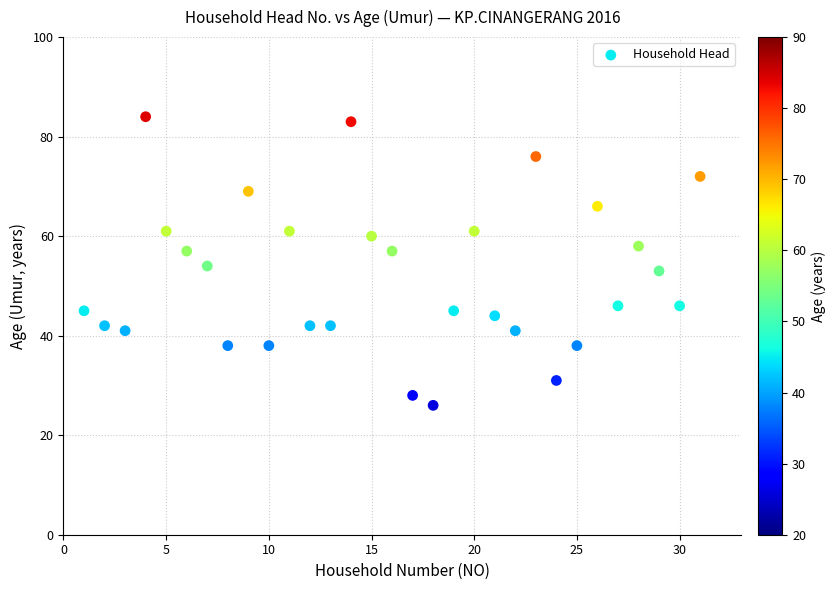

What Y value in the scatter plot is closest to 55?

54